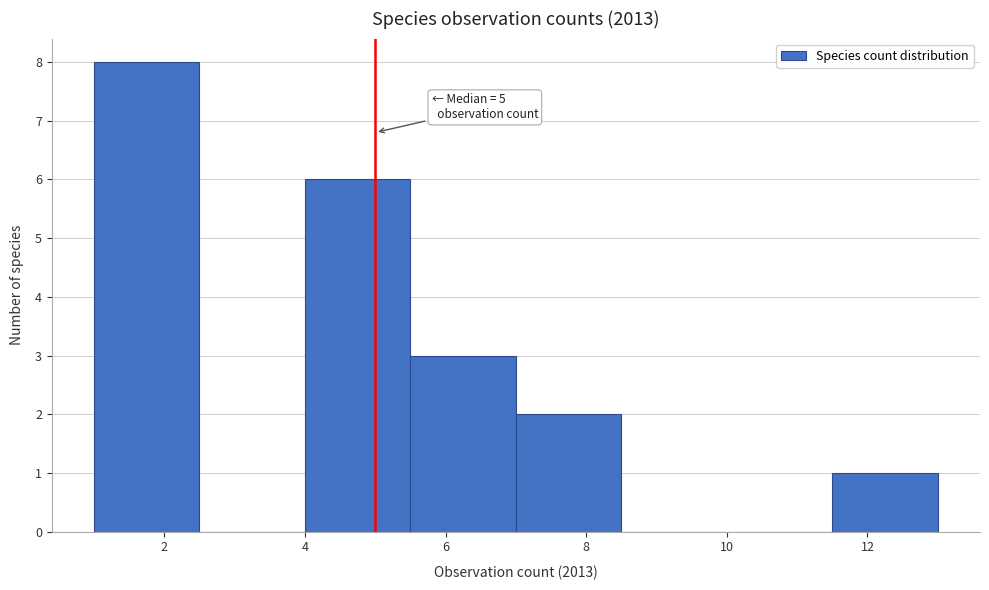

Over which range of the x-axis is the bar tallest?

1.0 to 2.5